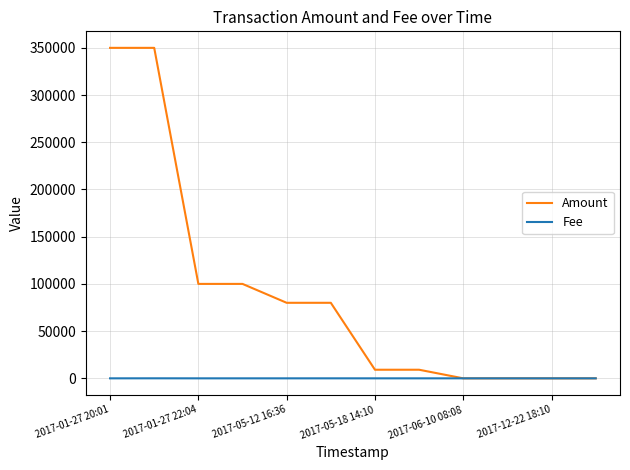

Rank the series by their maximum value, from lowest to highest.

Fee, Amount